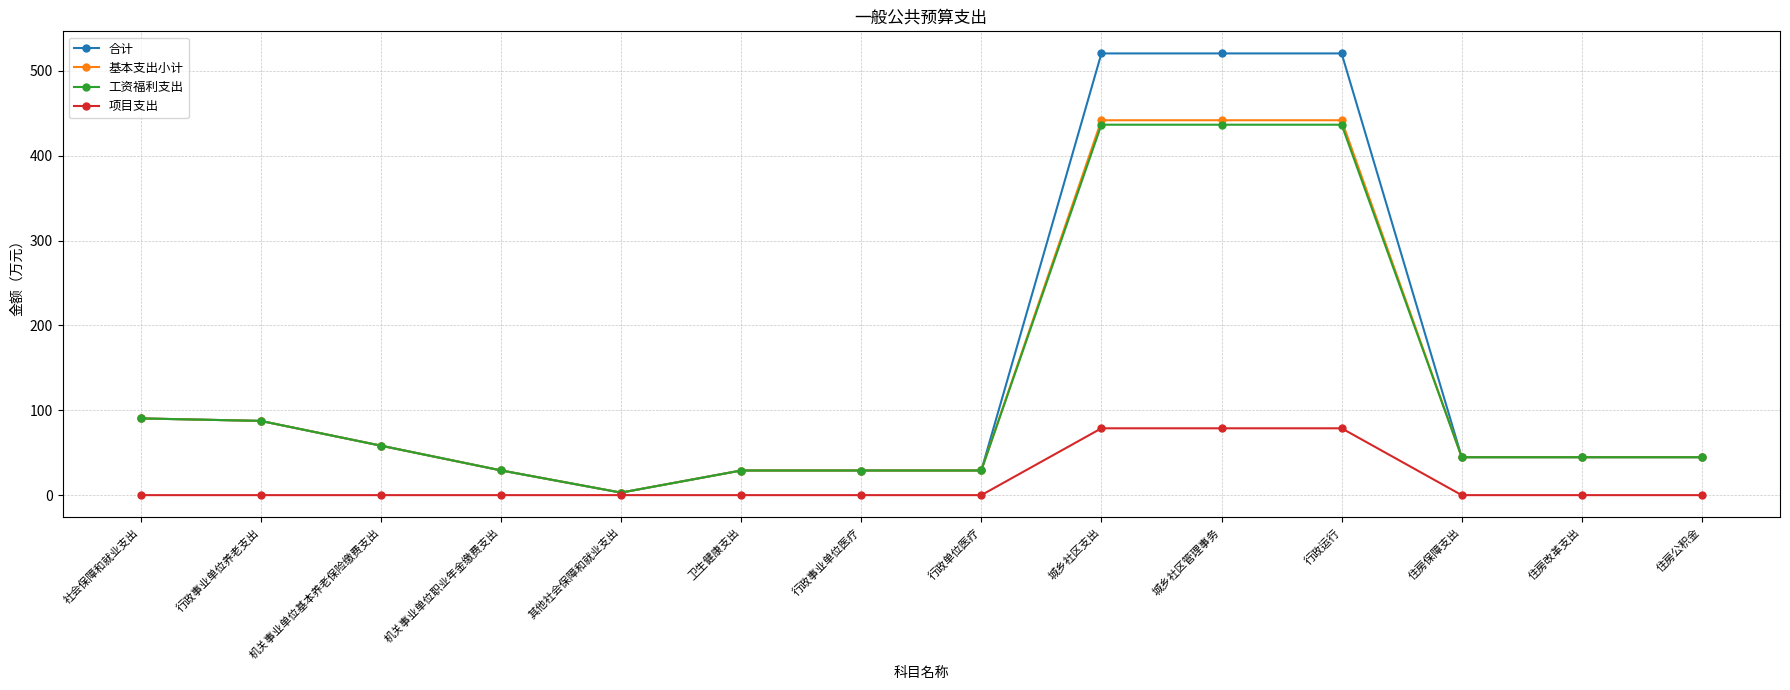

What are all the series names shown in the legend?

合计, 基本支出小计, 工资福利支出, 项目支出